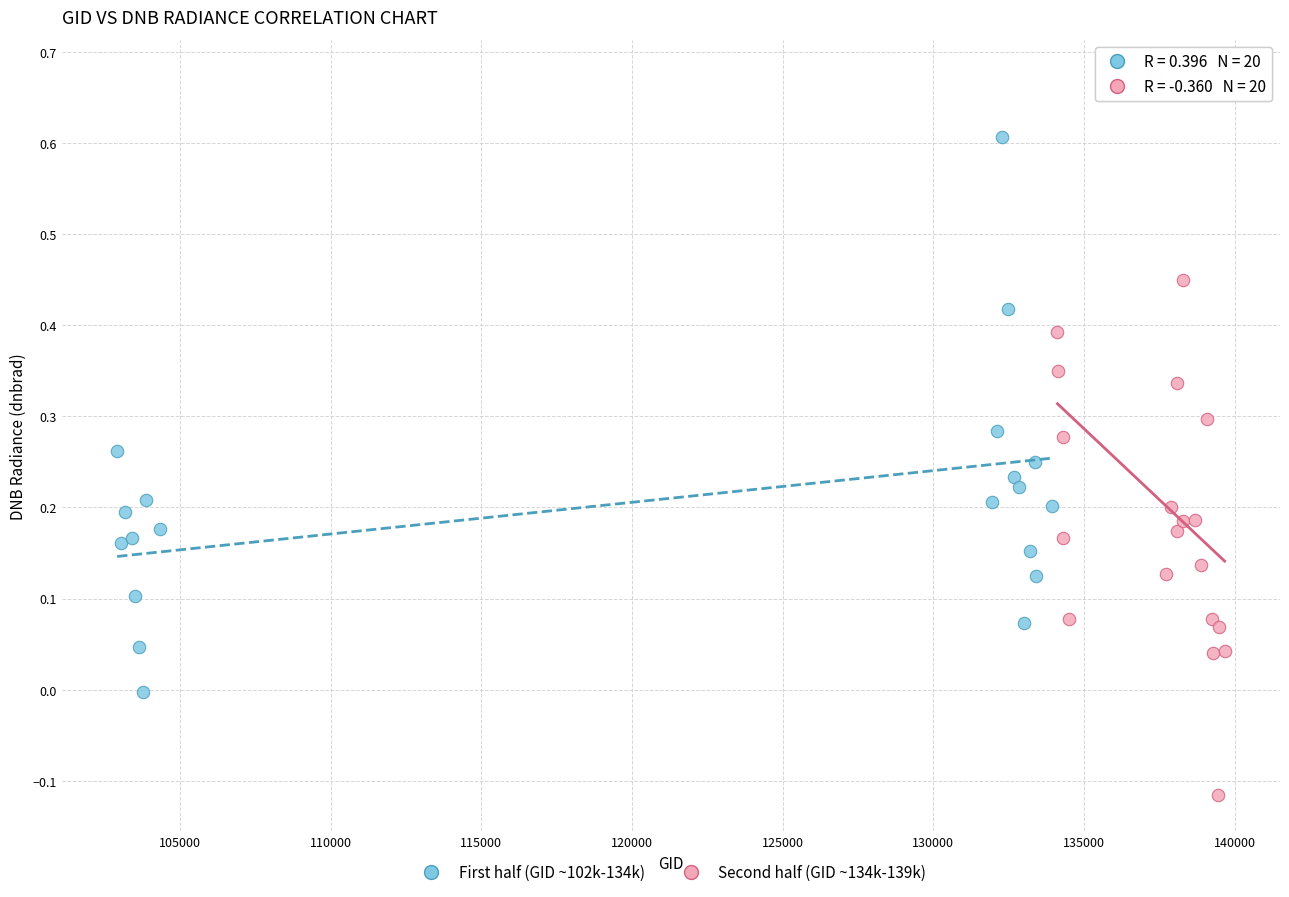

Which series has the largest Y range (max minus min)?

Second half (GID ~134k-139k)